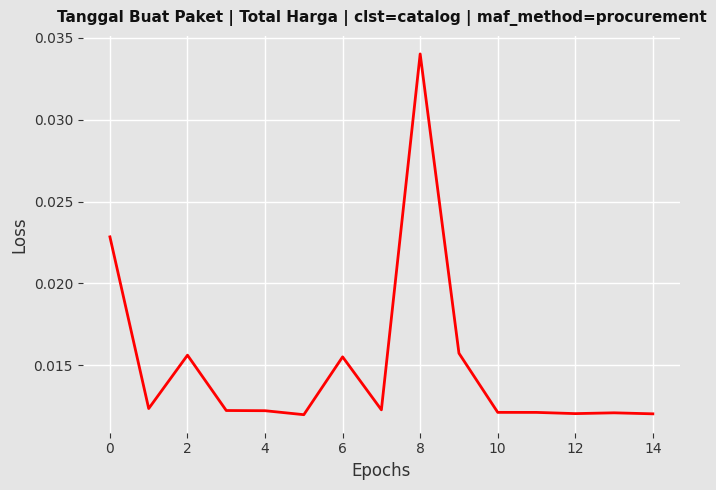

How many lines are shown in the chart?

1